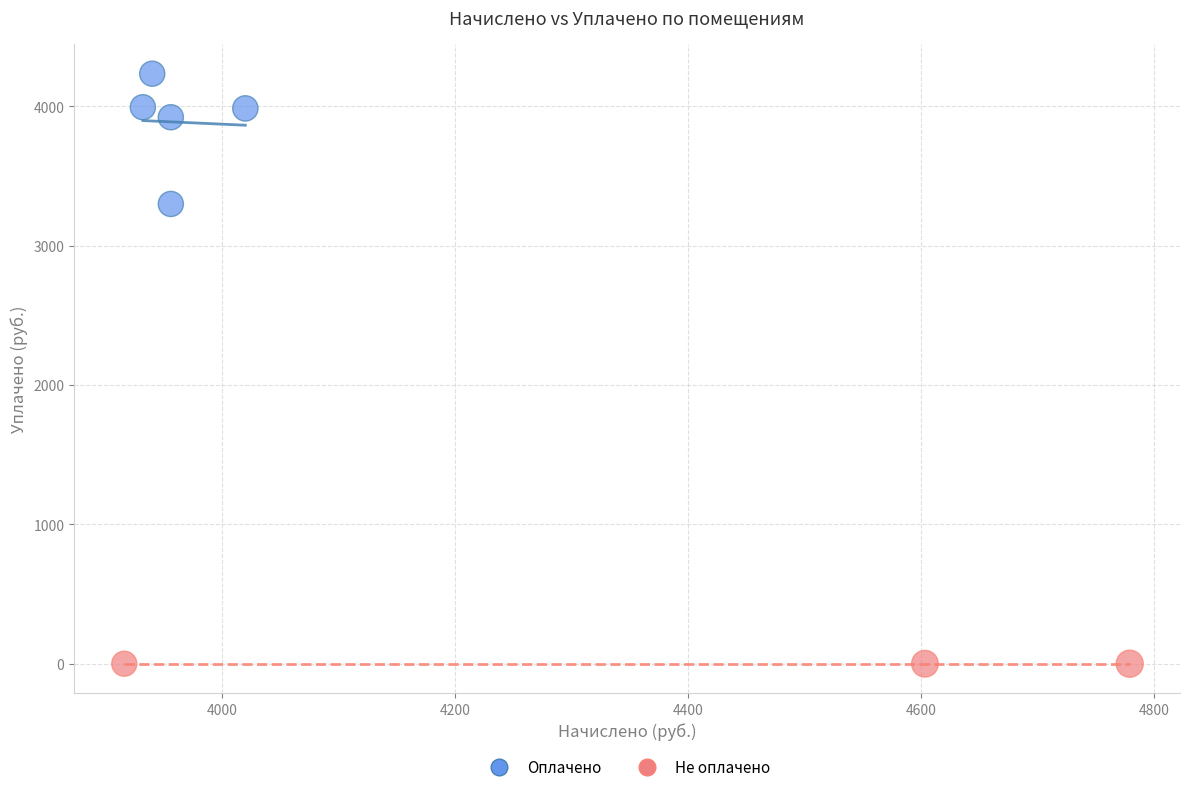

Which series contains the highest Y value?

Оплачено